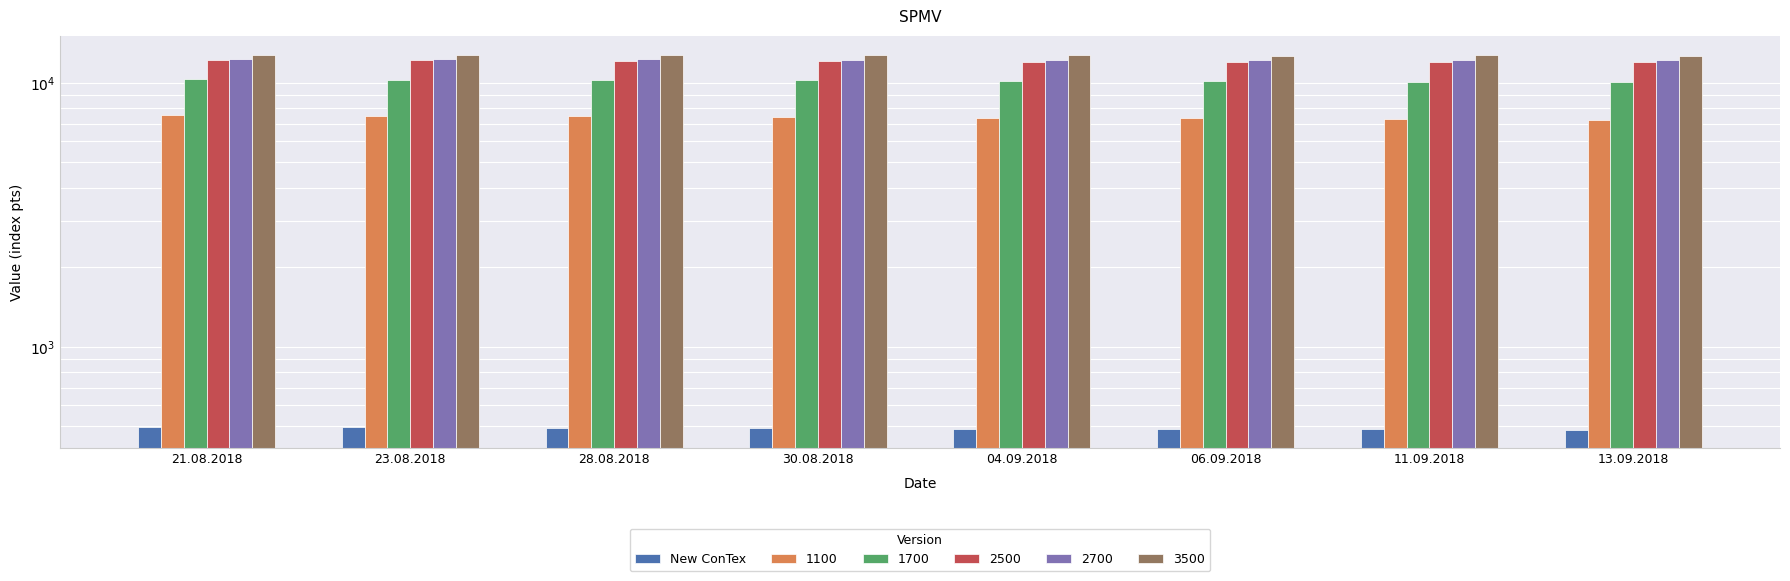

What is the greatest value displayed?

496